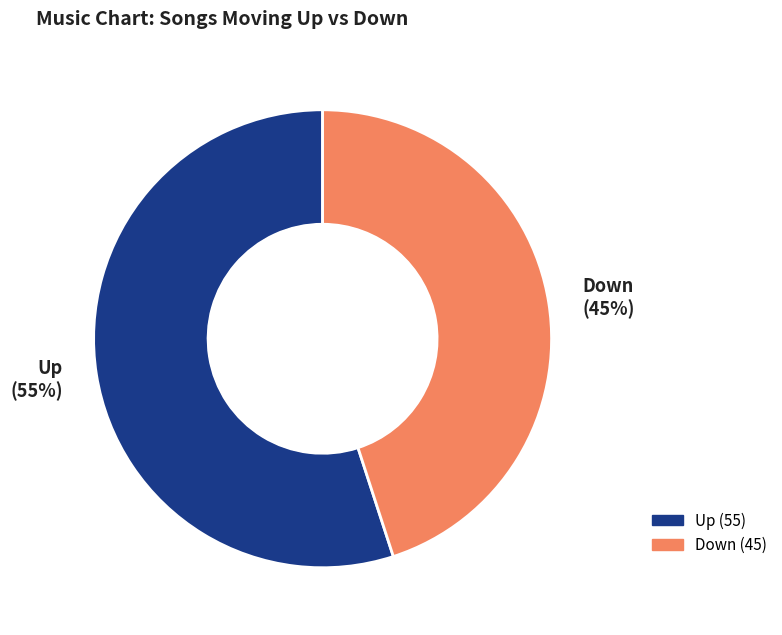

To the nearest percent, what is the average slice percentage?

50%